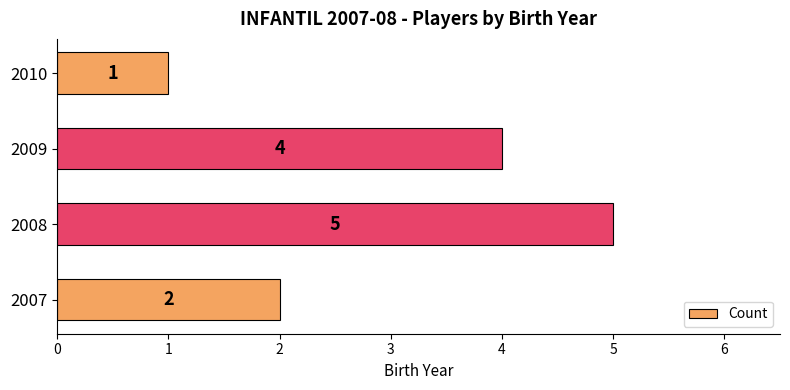

Rank the categories by value from lowest to highest.

2010, 2007, 2009, 2008